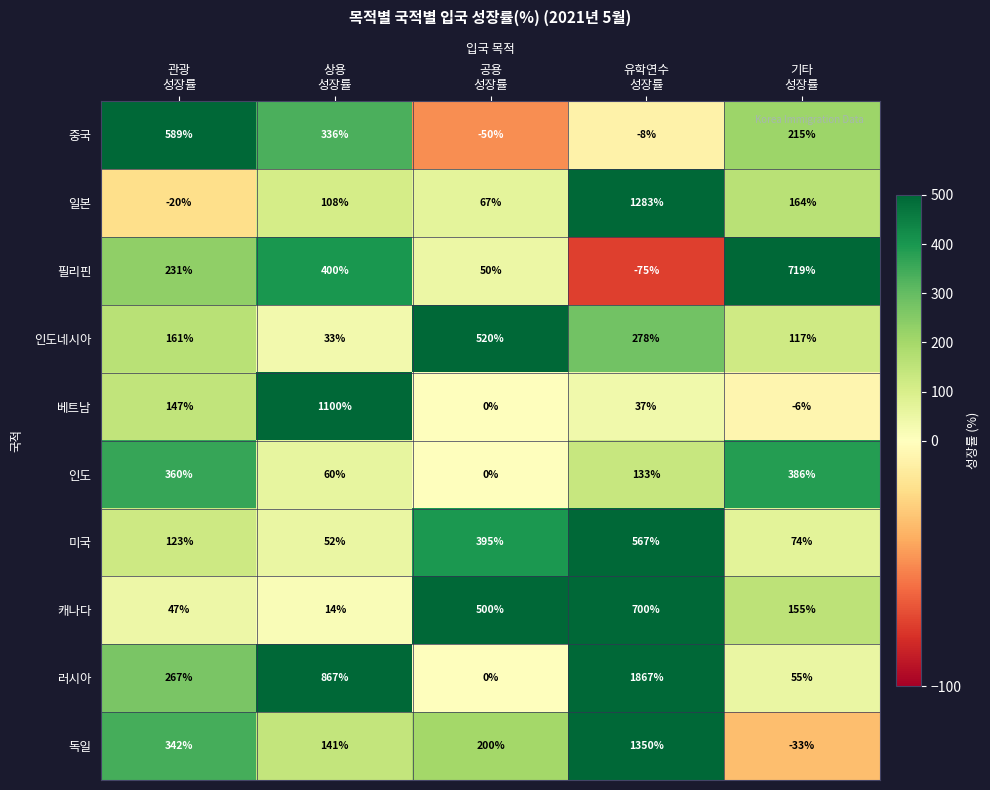

Which series has the widest spread of values?

러시아